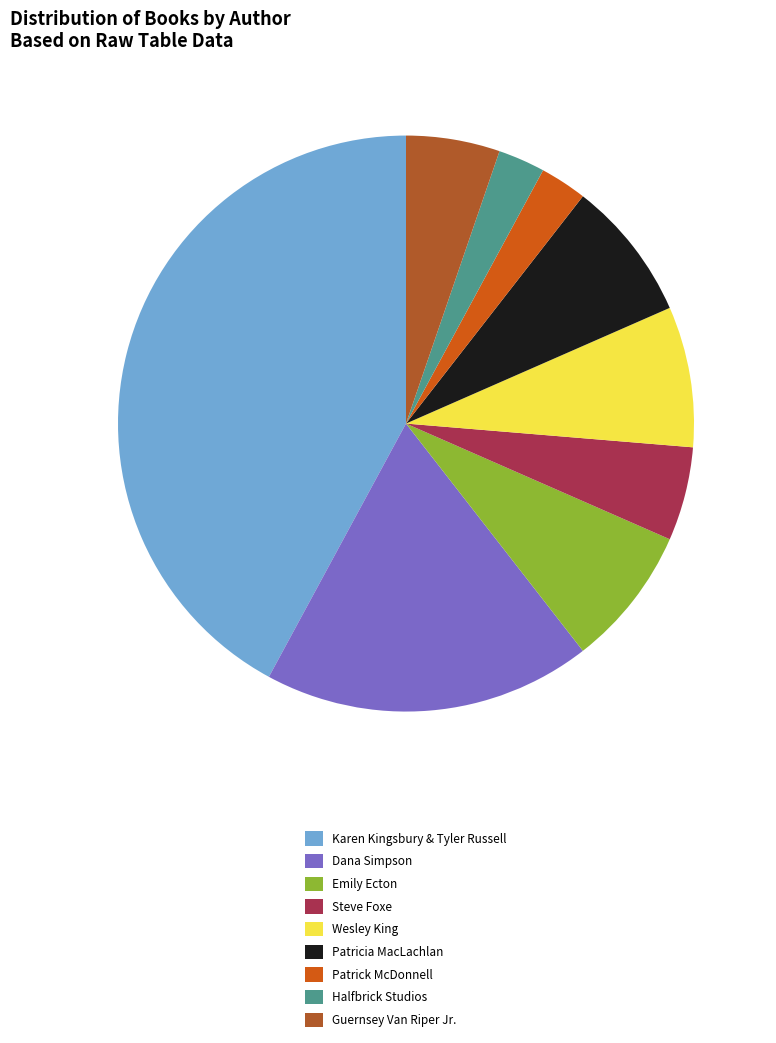

Is there a majority slice in this chart?

No